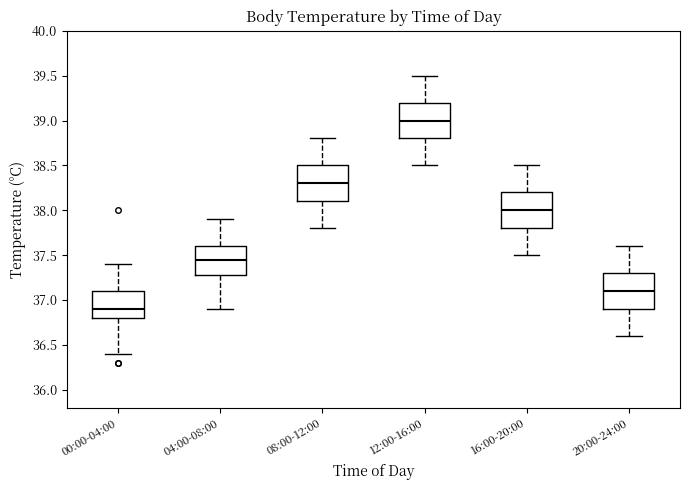

Which box's median line is the highest?

12:00-16:00